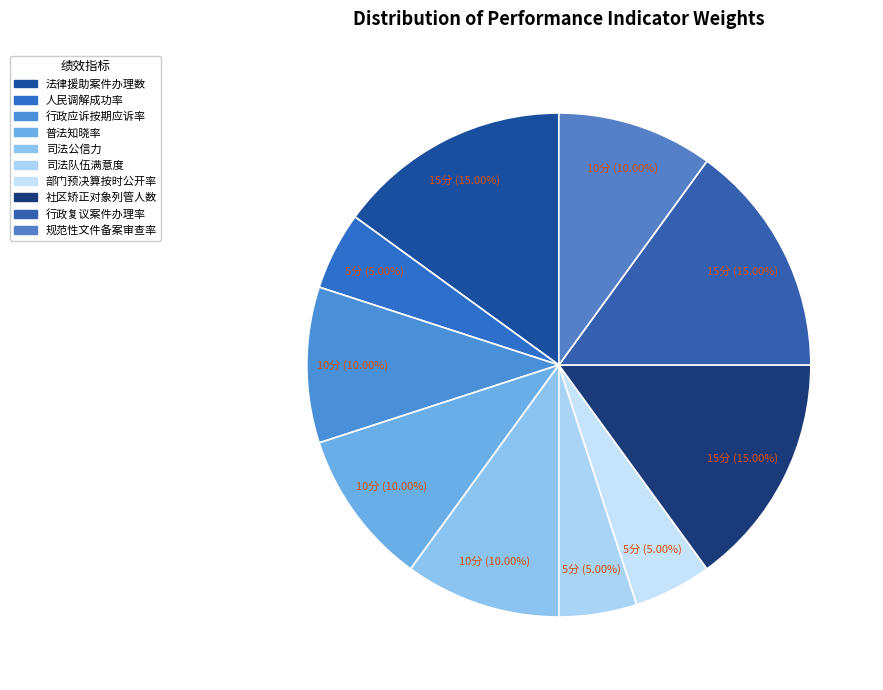

The 行政复议案件办理率 slice represents 23% of the pie. True or false?

False